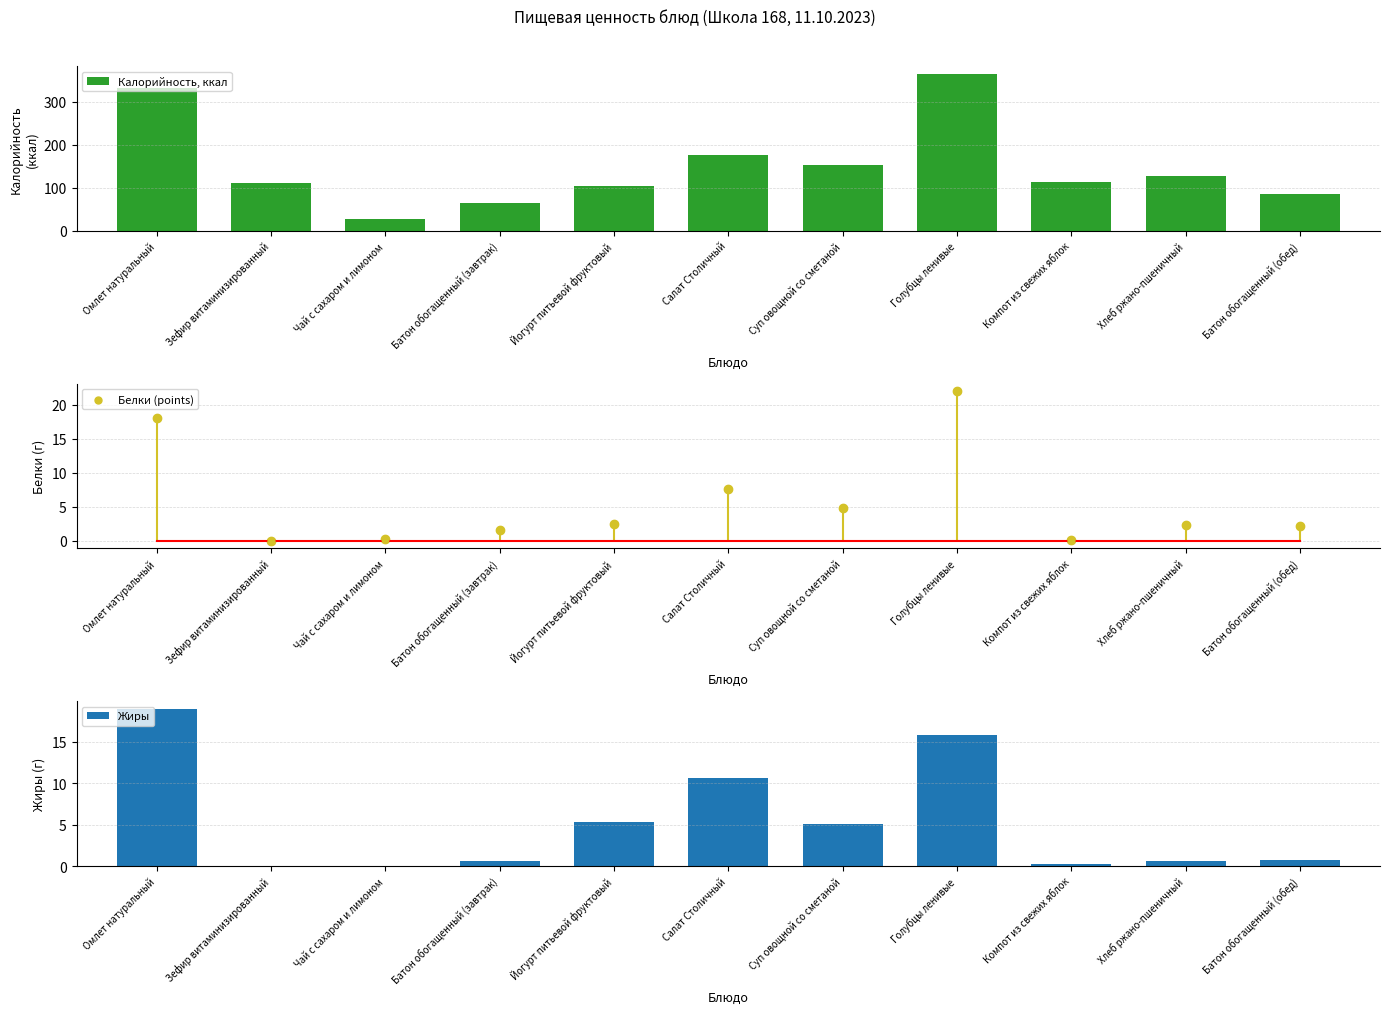

Is the value of Белки (points) at Батон обогащенный (завтрак) greater than the value of Жиры at Компот из свежих яблок?

Yes